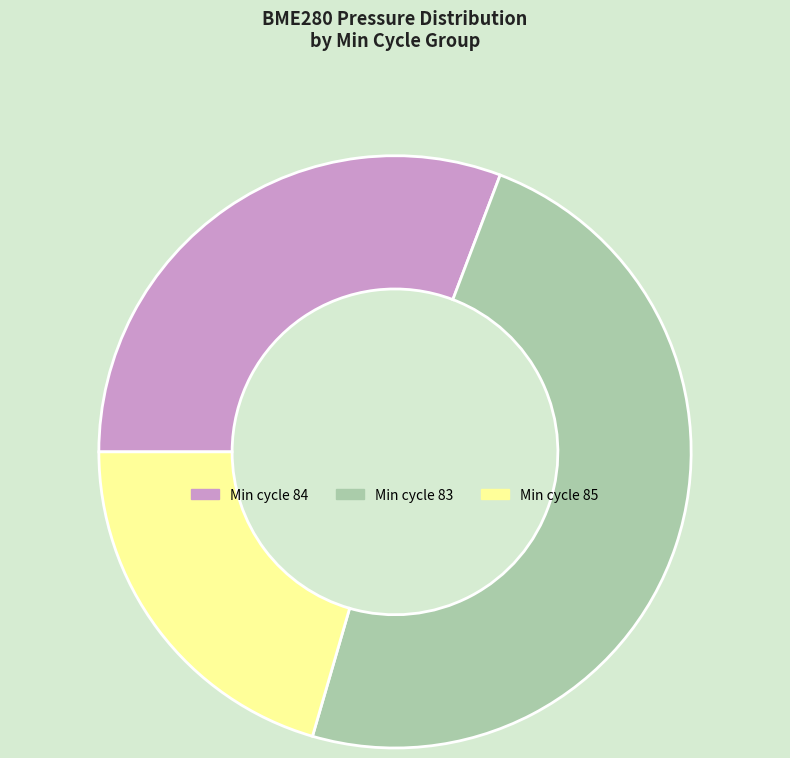

Rank the categories by value from lowest to highest.

Min cycle 85, Min cycle 84, Min cycle 83